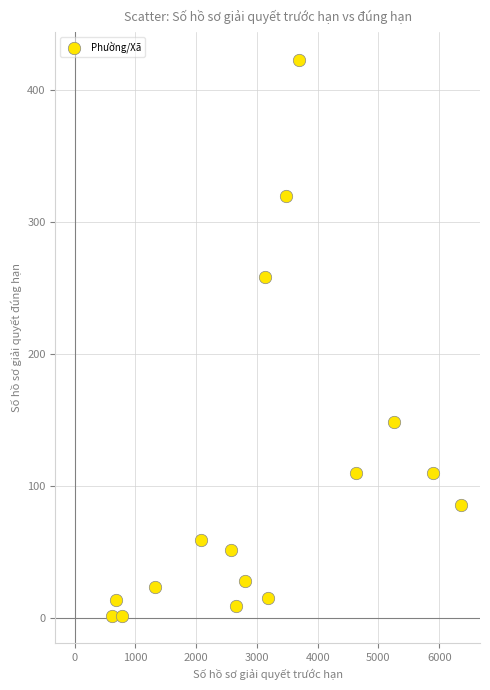

What is the range of X values (max minus min)?

5743